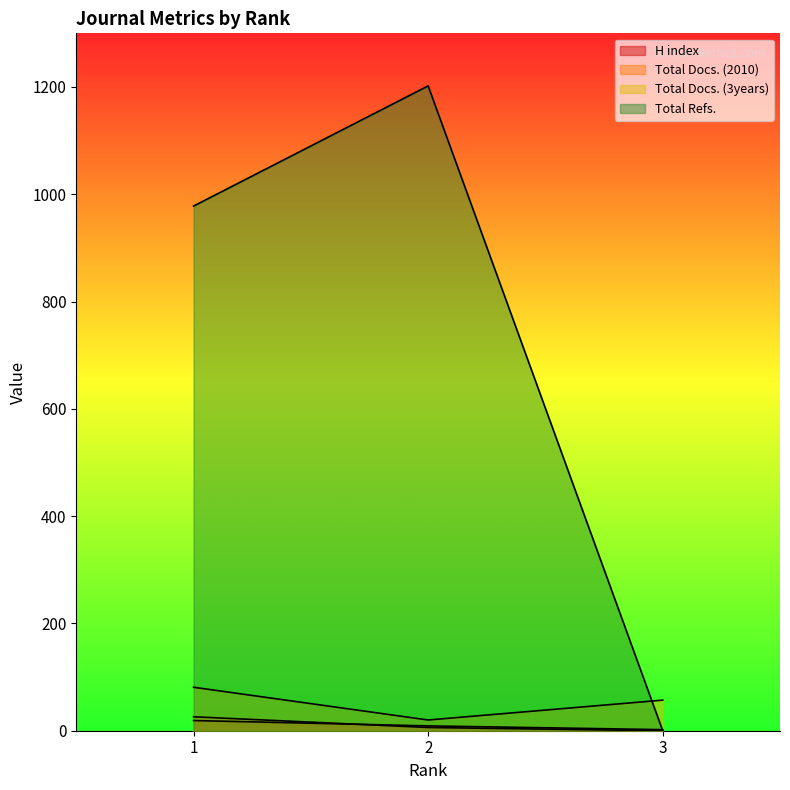

What is the average value of the Total Docs. (2010) series?

11